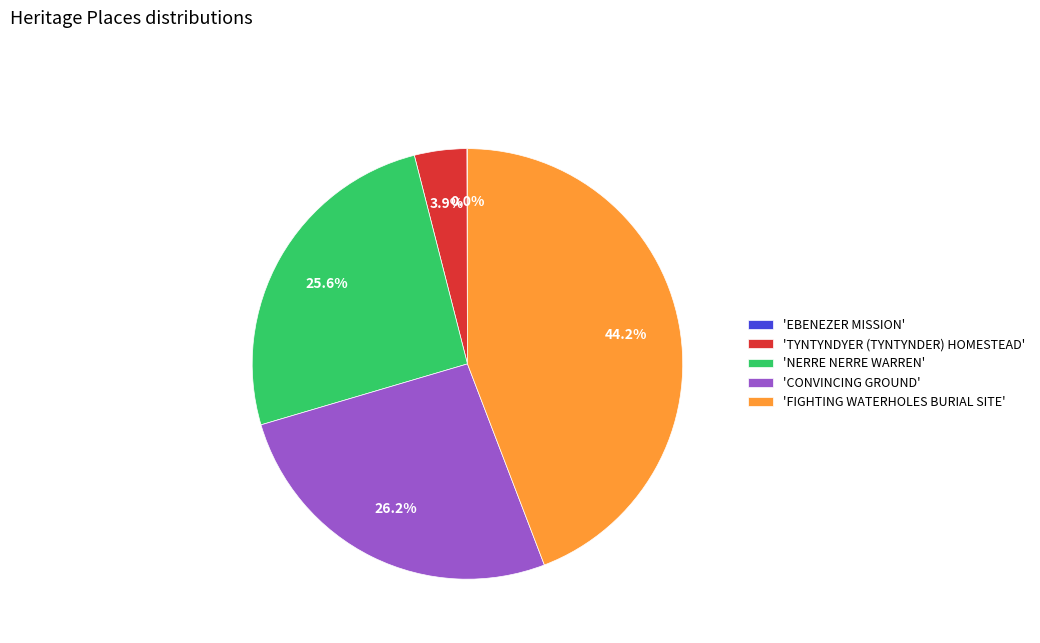

Does any single category account for the majority?

No